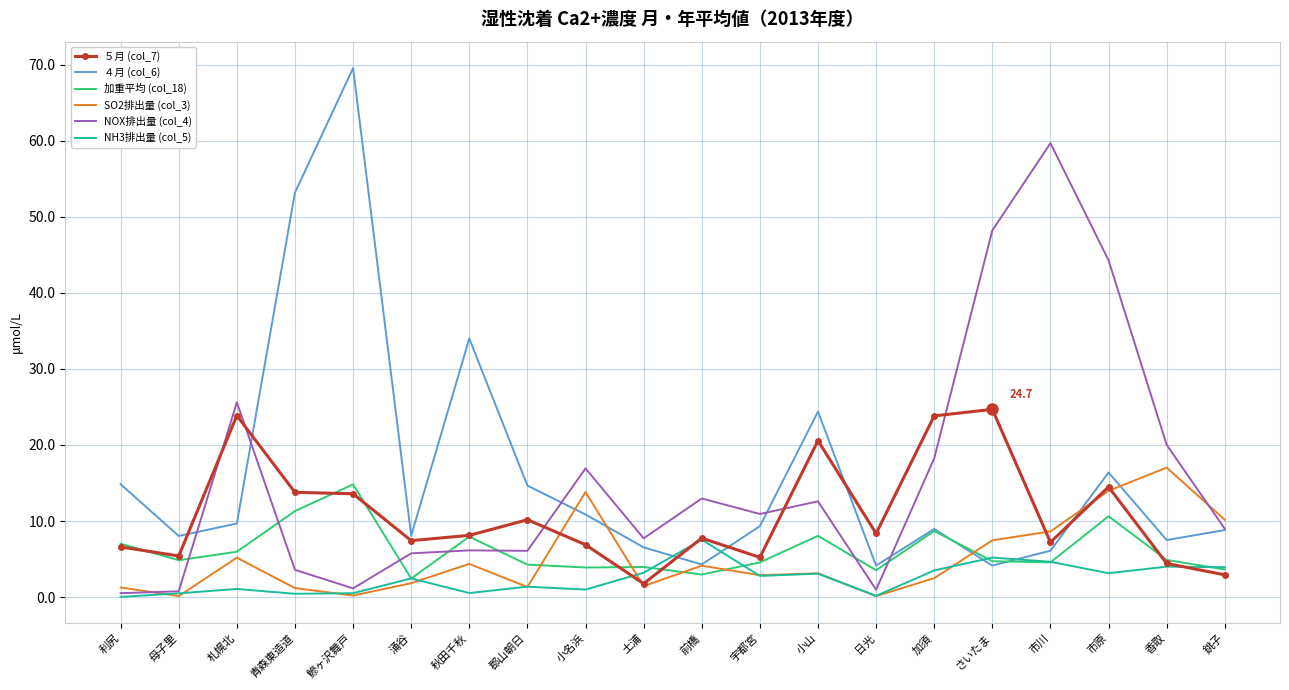

At which label does SO2排出量 (col_3) reach its peak?

香取